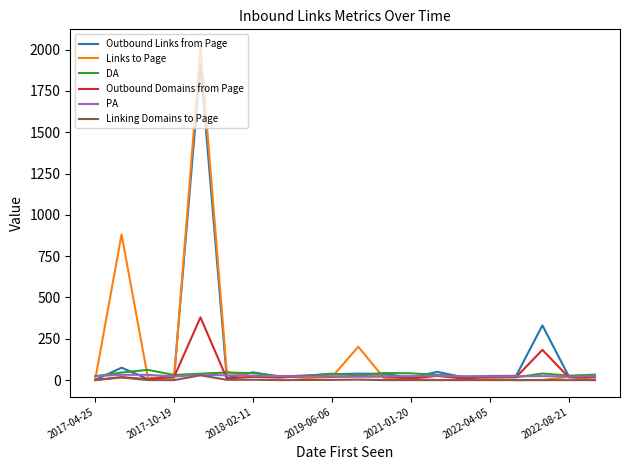

Which series has the widest spread of values?

Links to Page